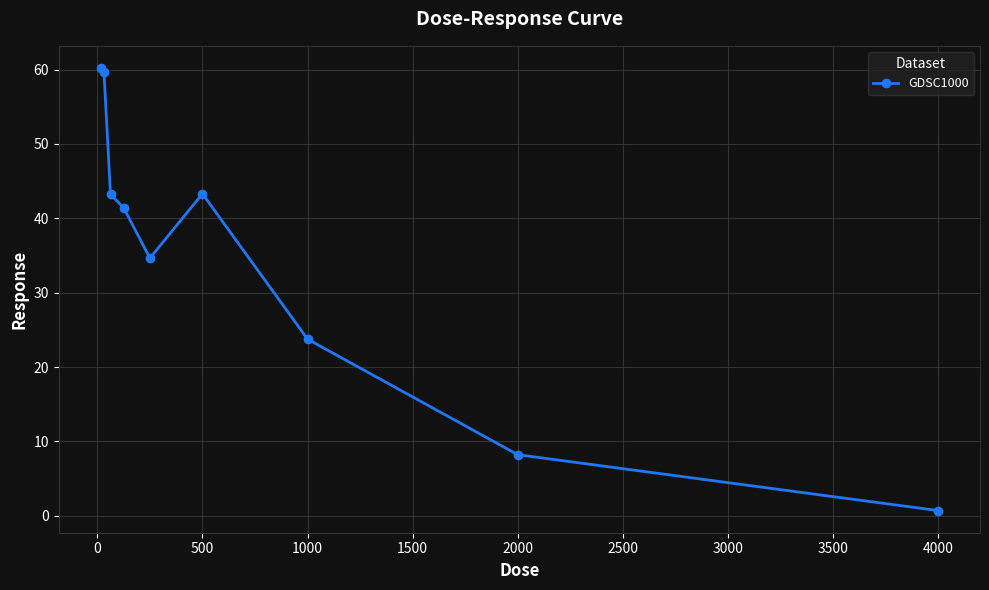

What is the sum of all values?

315.2